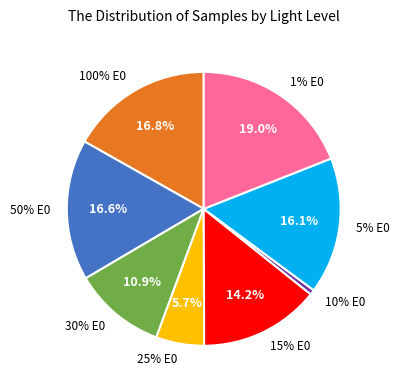

The 5% E0 slice represents 31% of the pie. True or false?

False